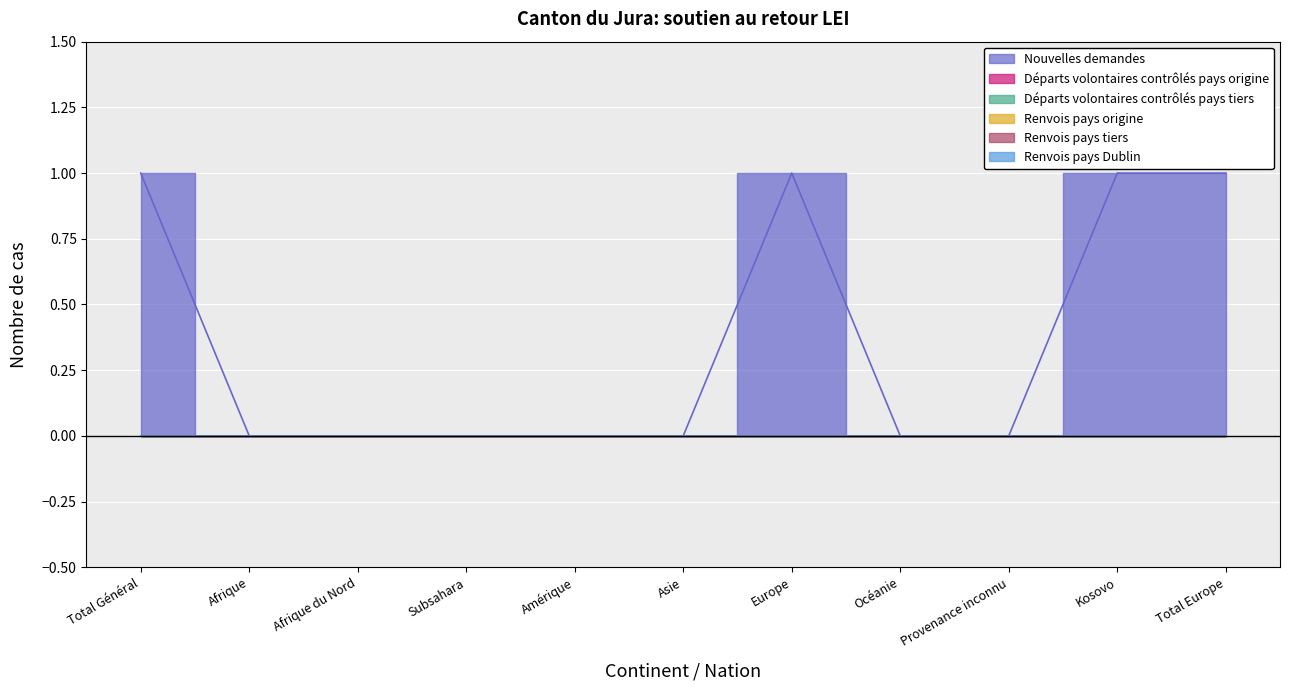

Is the value of Renvois pays tiers at Afrique greater than the value of Départs volontaires contrôlés pays tiers at Afrique?

No